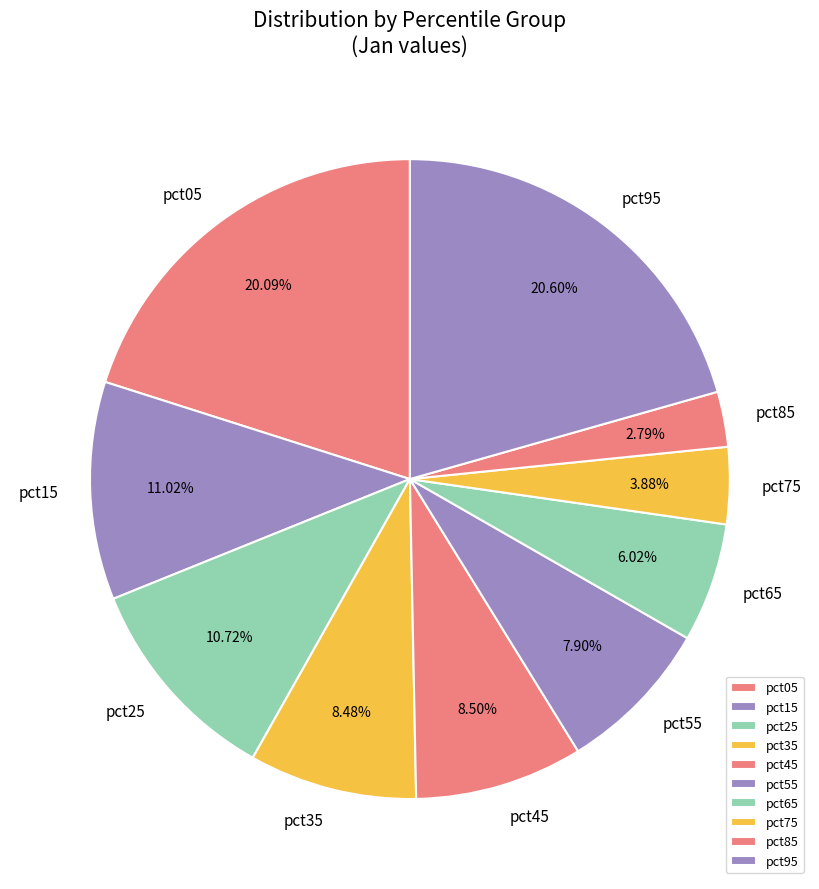

Is it true that pct15 is 11% of the pie?

True